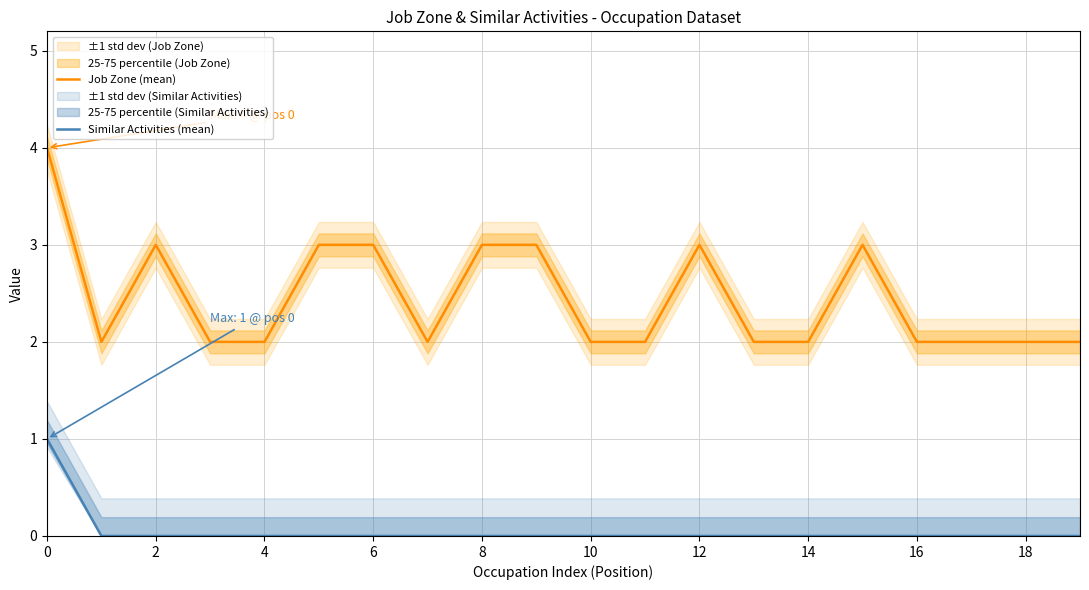

What is the difference between the maximum and second lowest values in the Similar Activities (mean) series?

1